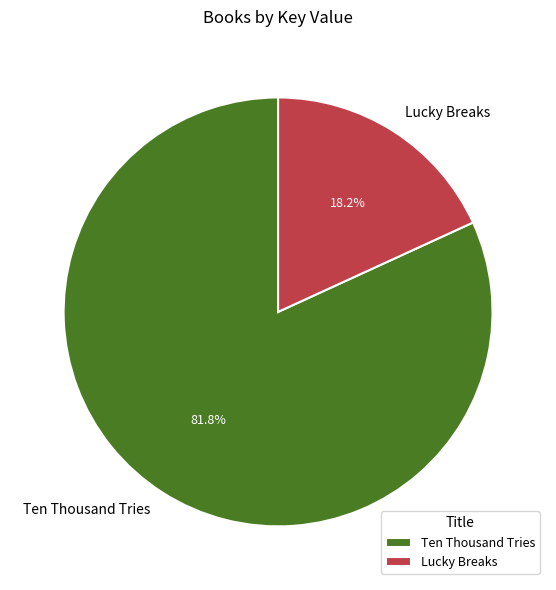

How many segments does this pie chart have?

2